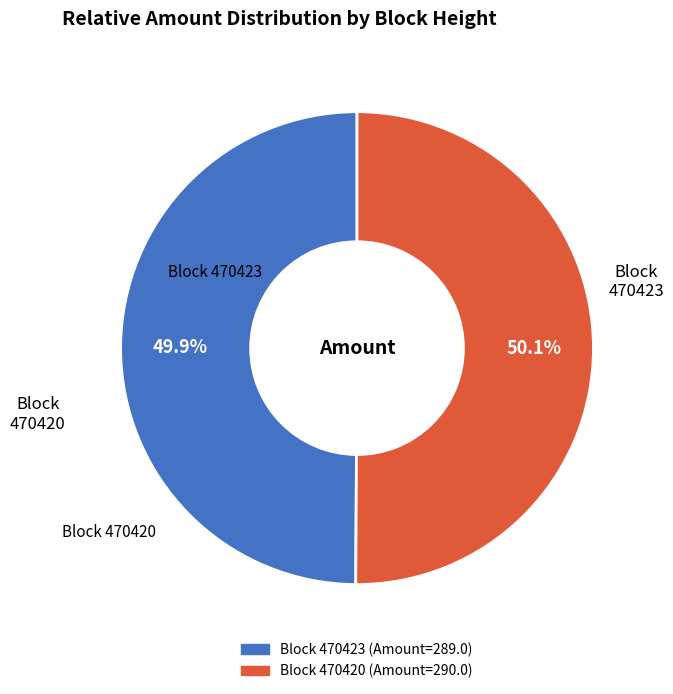

Is there a majority slice in this chart?

Yes